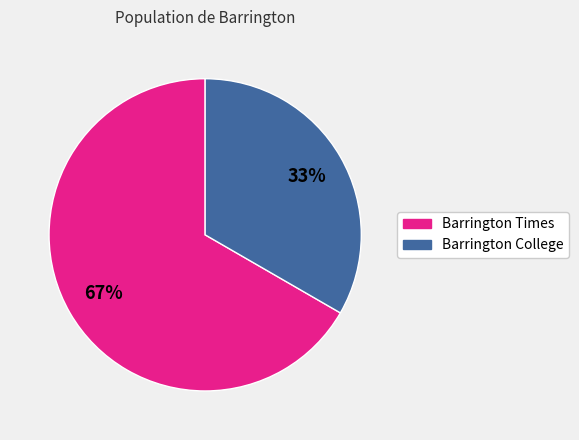

What is the ratio of the value at Barrington Times to the value at Barrington College?

2.0